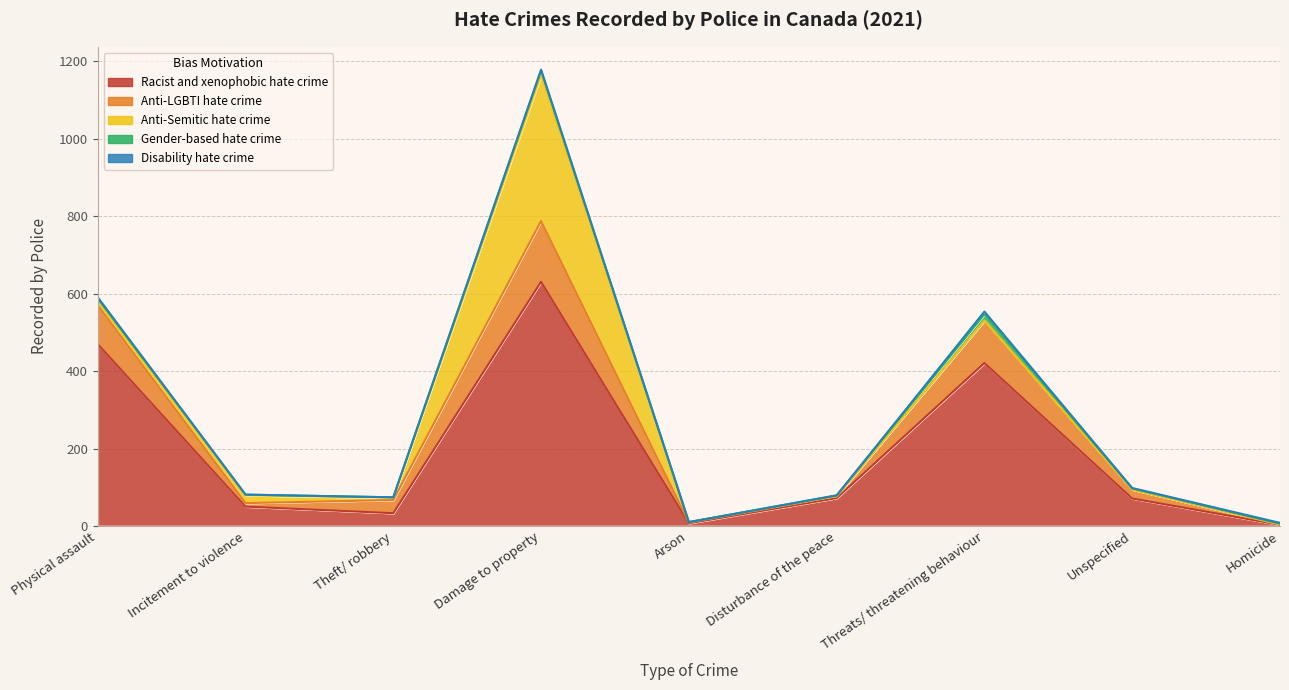

What is the difference between the maximum and minimum values in the Gender-based hate crime series?

16